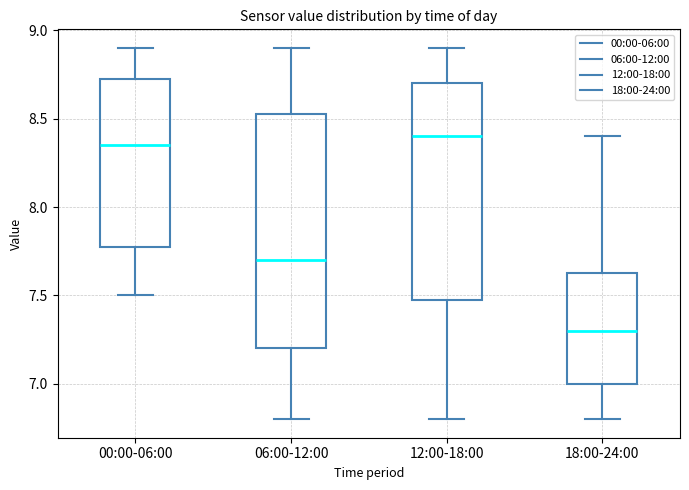

Reading left to right, read every box against the y-axis: the position of its median line, the range the box covers, and the ends of its whiskers. The values are not printed on the chart, so give them approximately, as read against the axis.

00:00-06:00: median 8.35, box 7.80 to 8.75, whiskers 7.50 to 8.90
06:00-12:00: median 7.70, box 7.20 to 8.55, whiskers 6.80 to 8.90
12:00-18:00: median 8.40, box 7.50 to 8.70, whiskers 6.80 to 8.90
18:00-24:00: median 7.30, box 7.00 to 7.65, whiskers 6.80 to 8.40